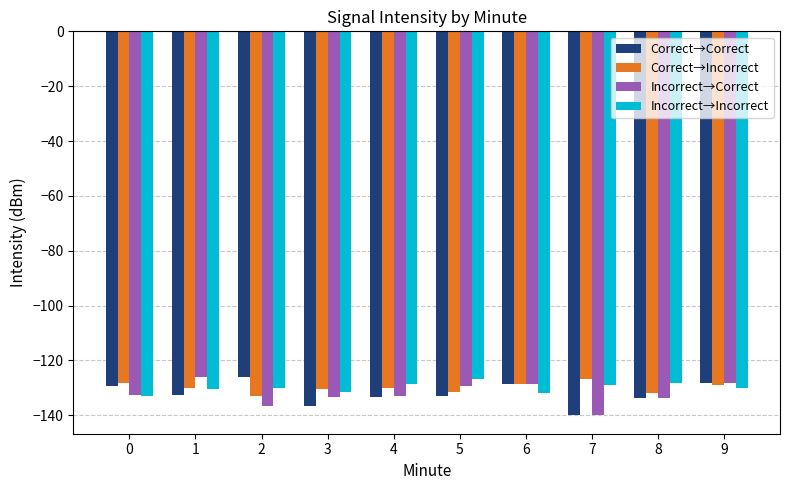

What is the difference between the Incorrect→Correct values at 9 and 4?

4.7